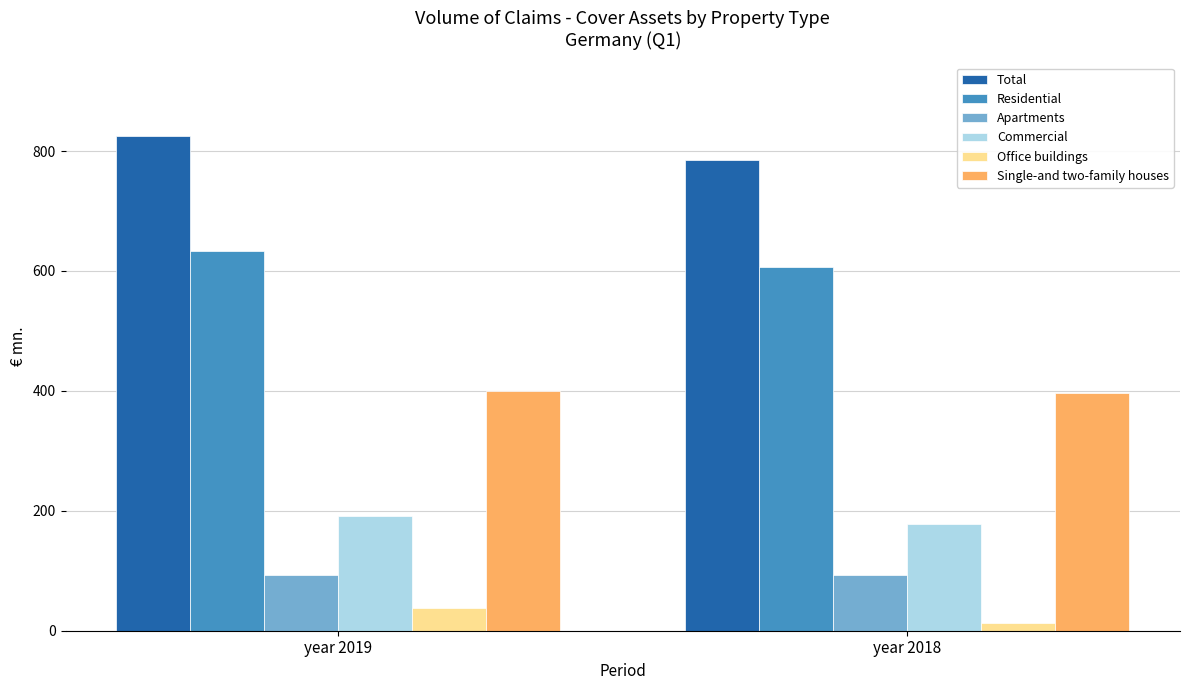

Does the chart contain stacked bars?

No